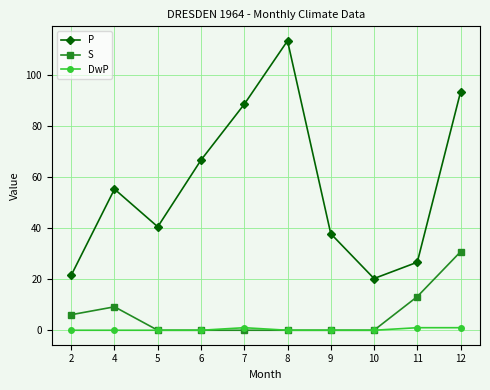

Which series changed the most between 7 and 9?

P